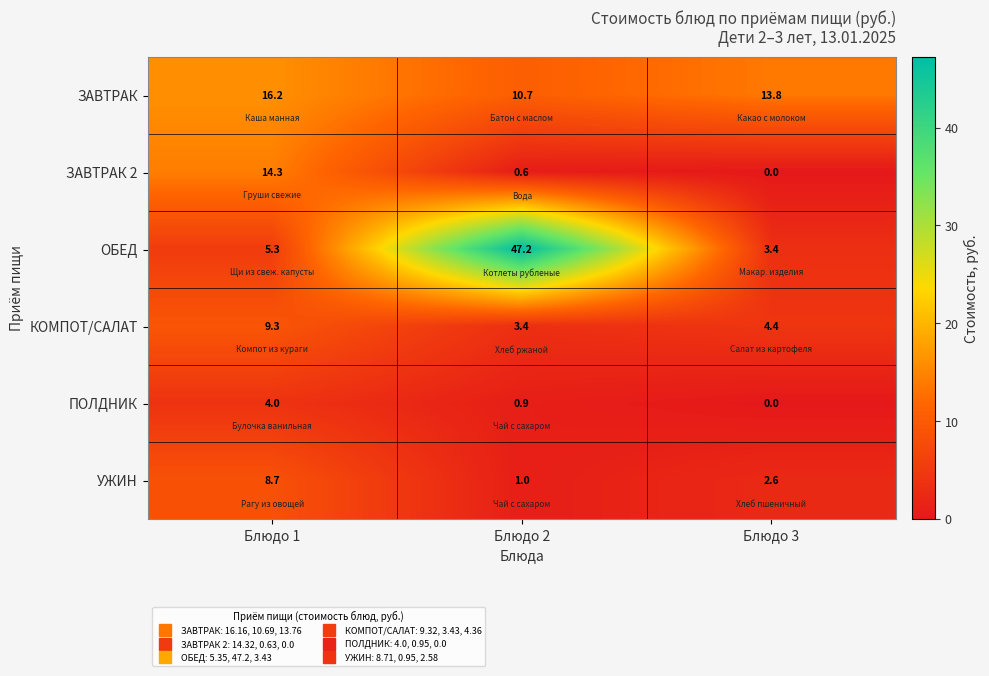

What is the sum of the УЖИН values at Блюдо 1 and Блюдо 3?

11.3